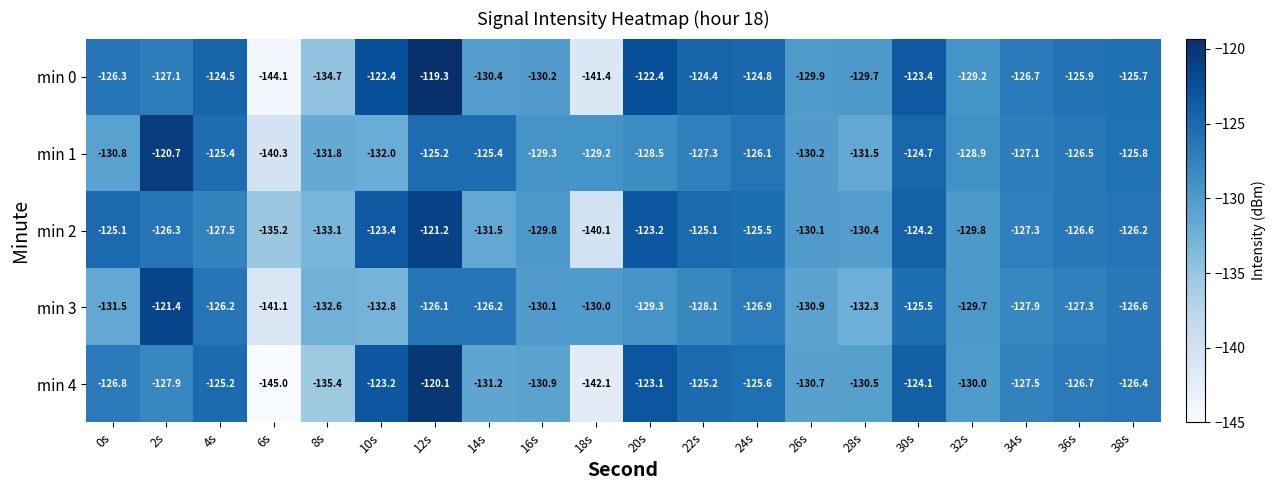

The value of min 2 at 10s is -123.4. True or false?

True